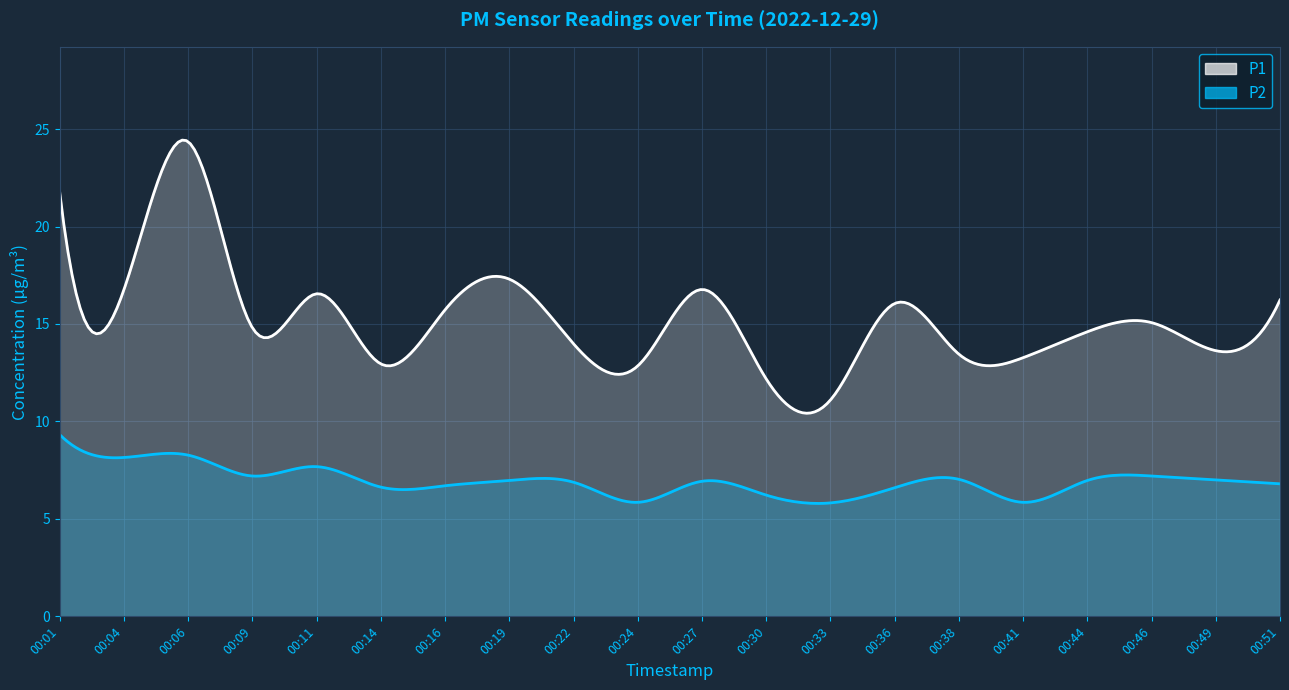

The P2 series shows 6.7 at 00:16. True or false?

True